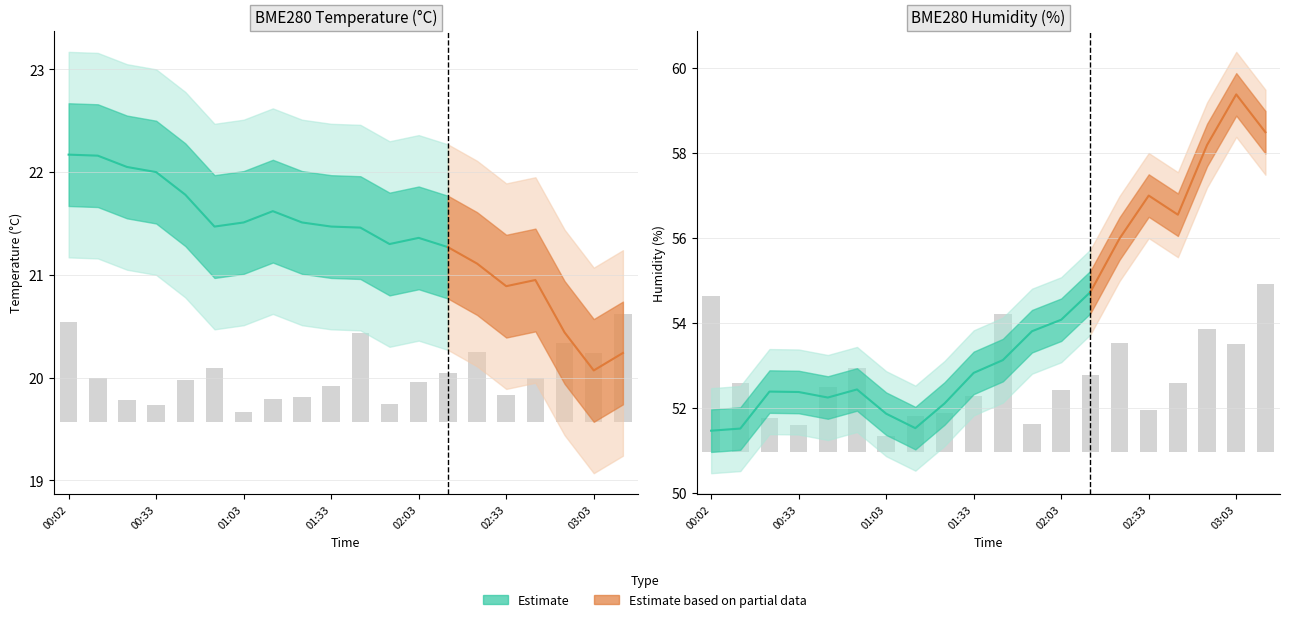

What position from the left is 16?

17